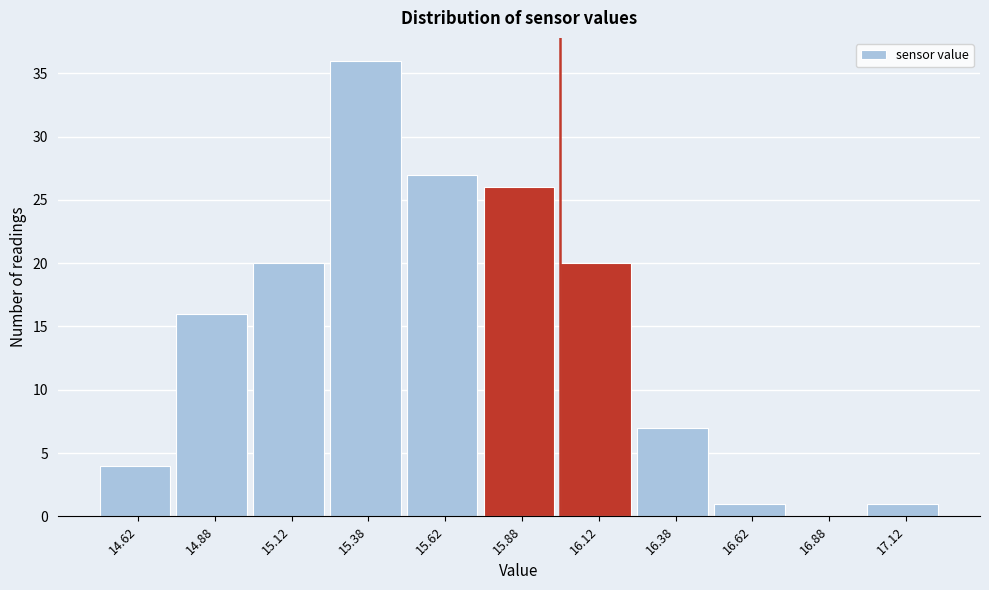

What is the height of the bar covering 14.50 to 14.75 on the x-axis? The values are not printed on the chart, so give them approximately, as read against the axis.

4